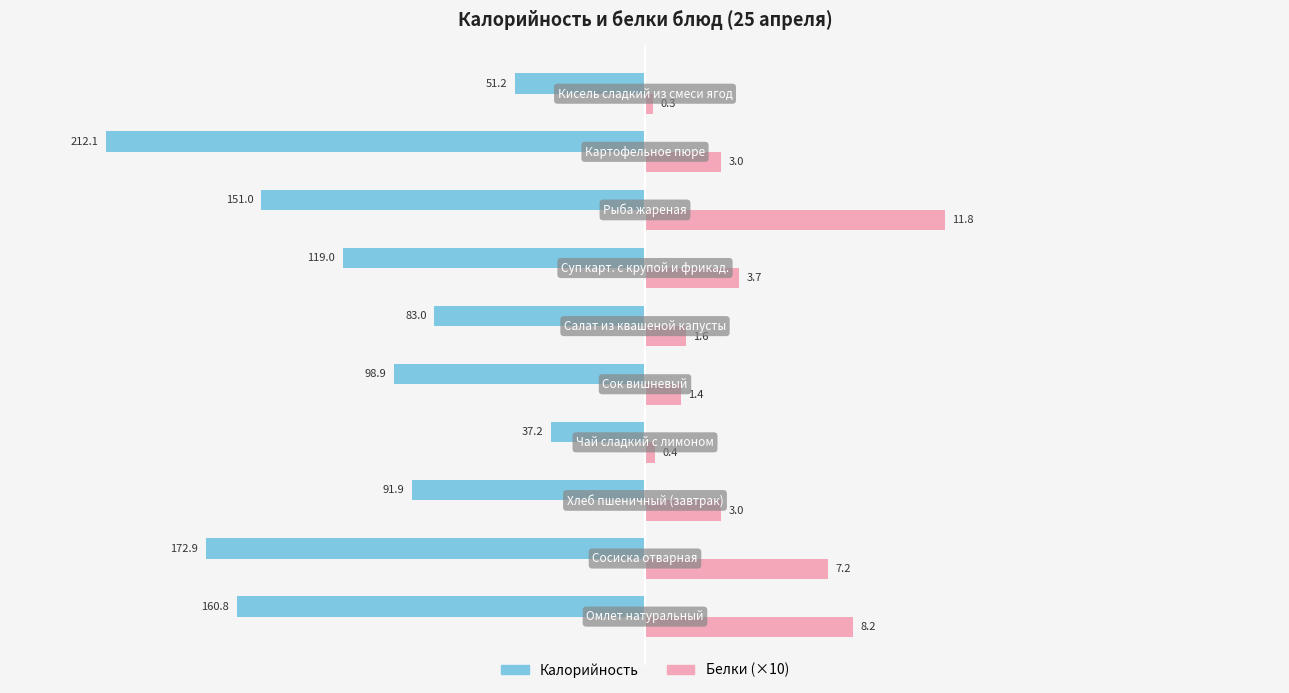

What are all the series names shown in the legend?

Калорийность, Белки (×10)